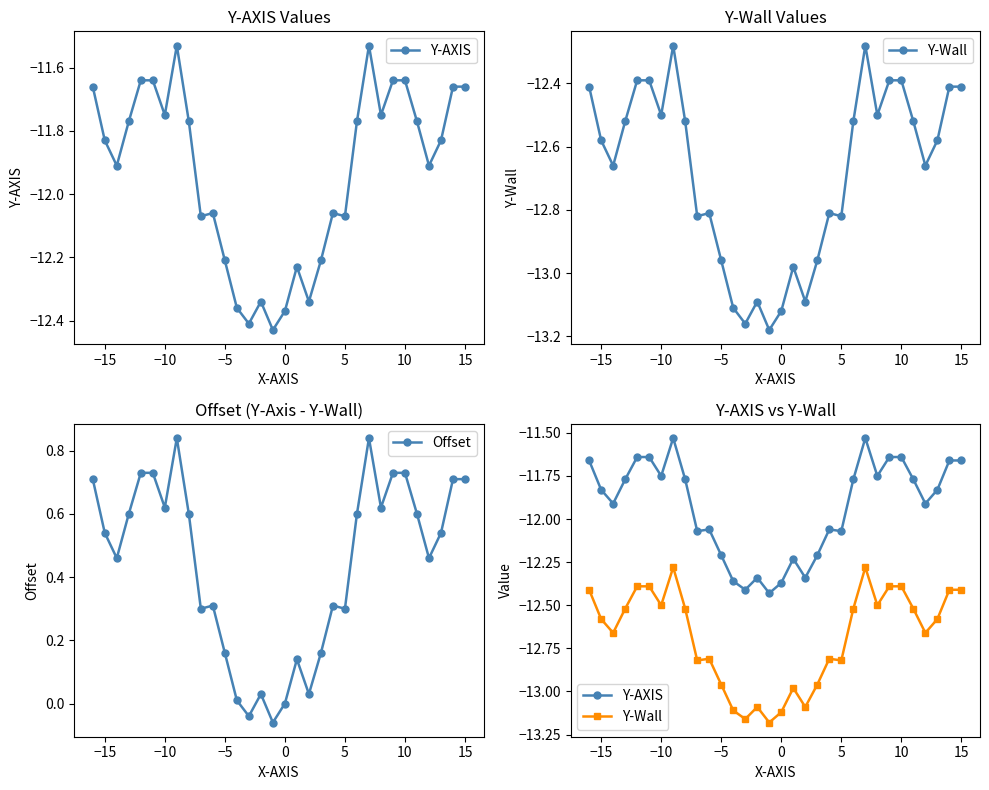

Reading left to right, transcribe all the data shown in this chart.

Y-AXIS: -11.7	-11.8	-11.9	-11.8	-11.6	-11.6	-11.8	-11.5	-11.8	-12.1	-12.1	-12.2	-12.4	-12.4	-12.3	-12.4	-12.4	-12.2	-12.3	-12.2	-12.1	-12.1	-11.8	-11.5	-11.8	-11.6	-11.6	-11.8	-11.9	-11.8	-11.7	-11.7
Y-Wall: -12.4	-12.6	-12.7	-12.5	-12.4	-12.4	-12.5	-12.3	-12.5	-12.8	-12.8	-13.0	-13.1	-13.2	-13.1	-13.2	-13.1	-13.0	-13.1	-13.0	-12.8	-12.8	-12.5	-12.3	-12.5	-12.4	-12.4	-12.5	-12.7	-12.6	-12.4	-12.4
Offset: 0.7	0.5	0.5	0.6	0.7	0.7	0.6	0.8	0.6	0.3	0.3	0.2	0.0	-0.0	0.0	-0.1	0.0	0.1	0.0	0.2	0.3	0.3	0.6	0.8	0.6	0.7	0.7	0.6	0.5	0.5	0.7	0.7